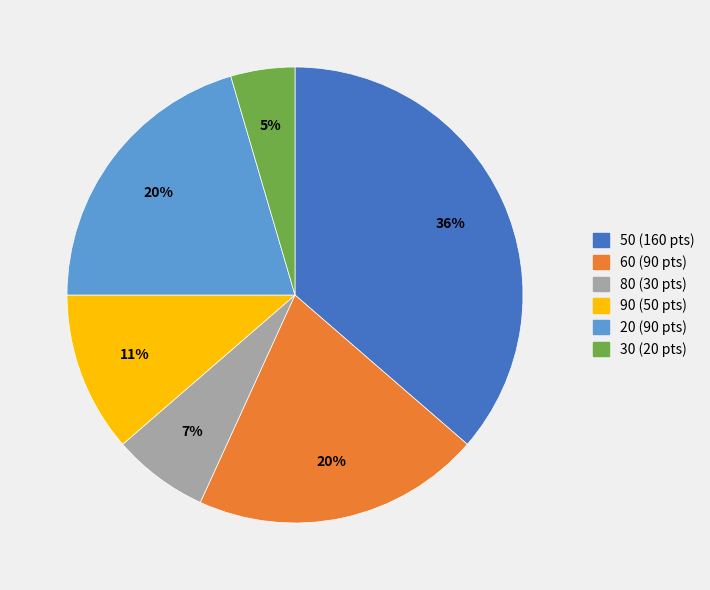

To the nearest percent, what is the average slice percentage?

17%